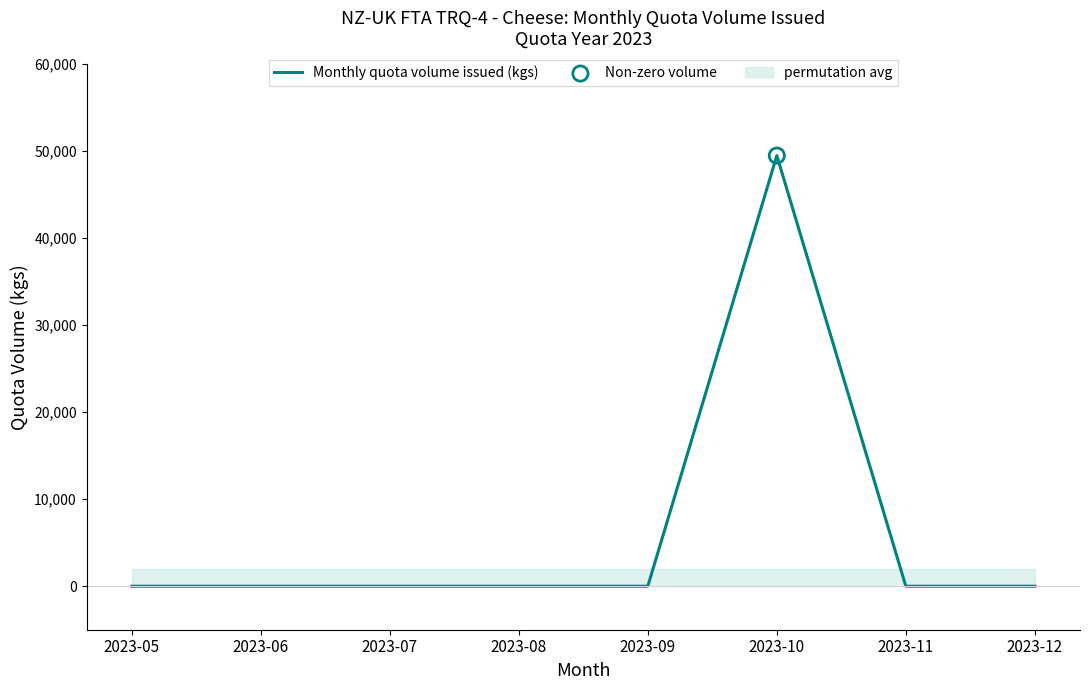

Which has a higher value, 2023-06 or 2023-09?

2023-06